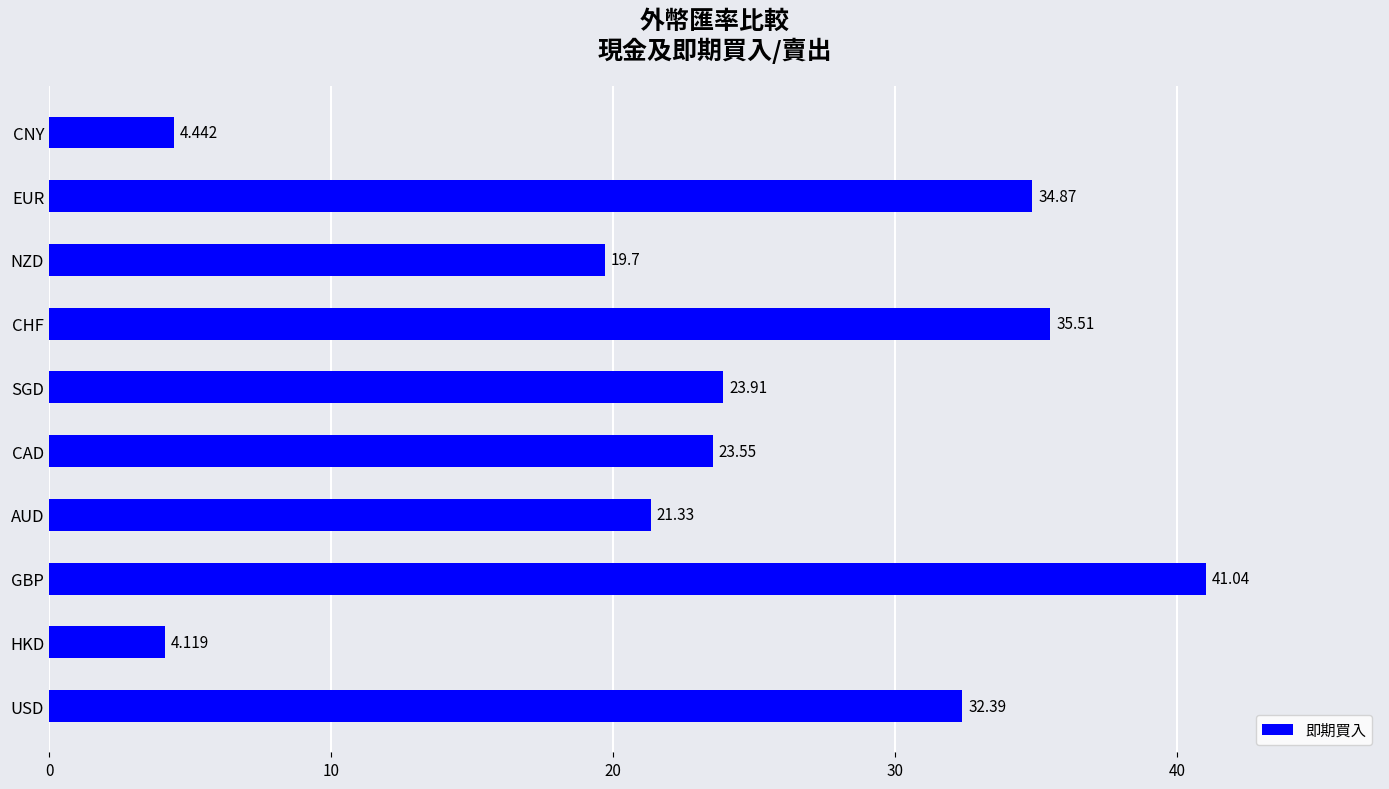

List the labels in order of value, largest first.

GBP, CHF, EUR, USD, SGD, CAD, AUD, NZD, CNY, HKD